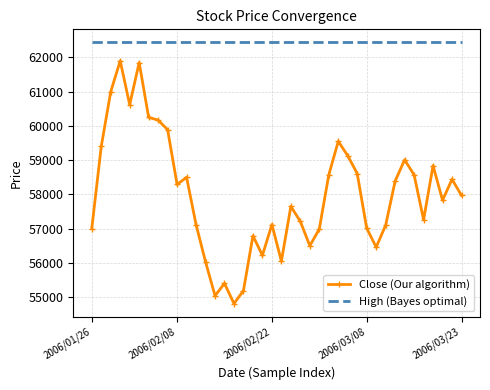

List the series in order of their peak value, highest first.

High (Bayes optimal), Close (Our algorithm)